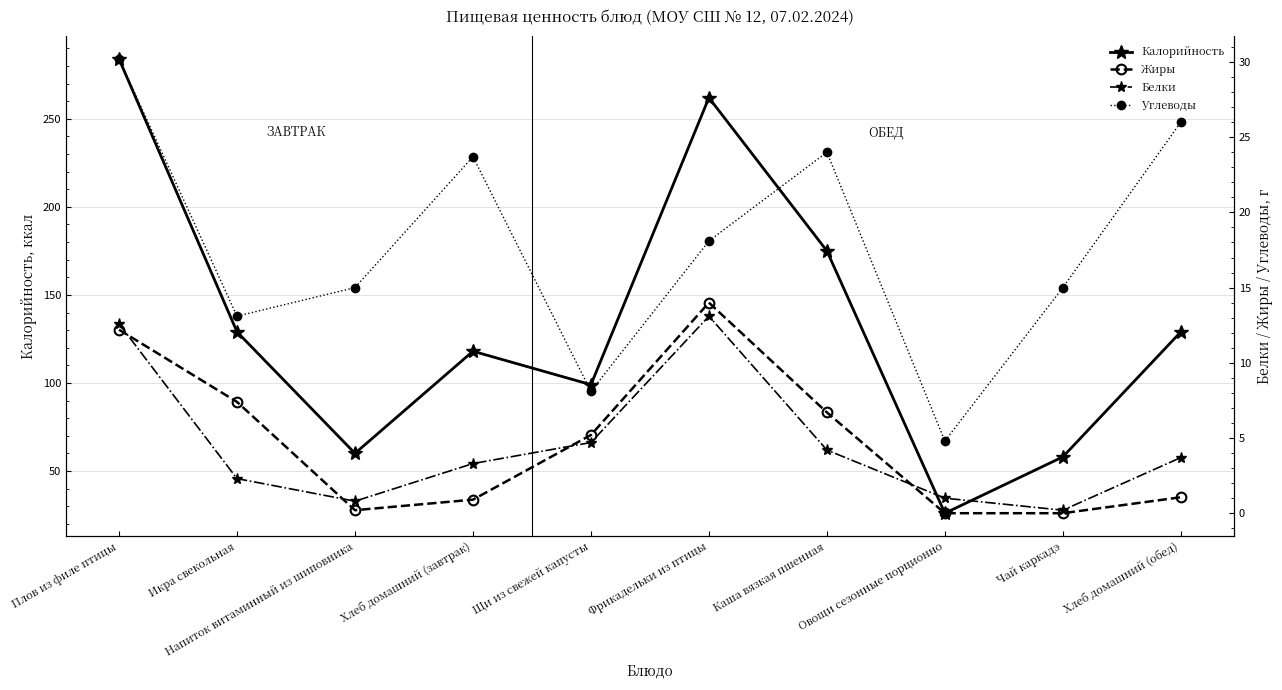

What are all the series names shown in the legend?

Калорийность, Жиры, Белки, Углеводы